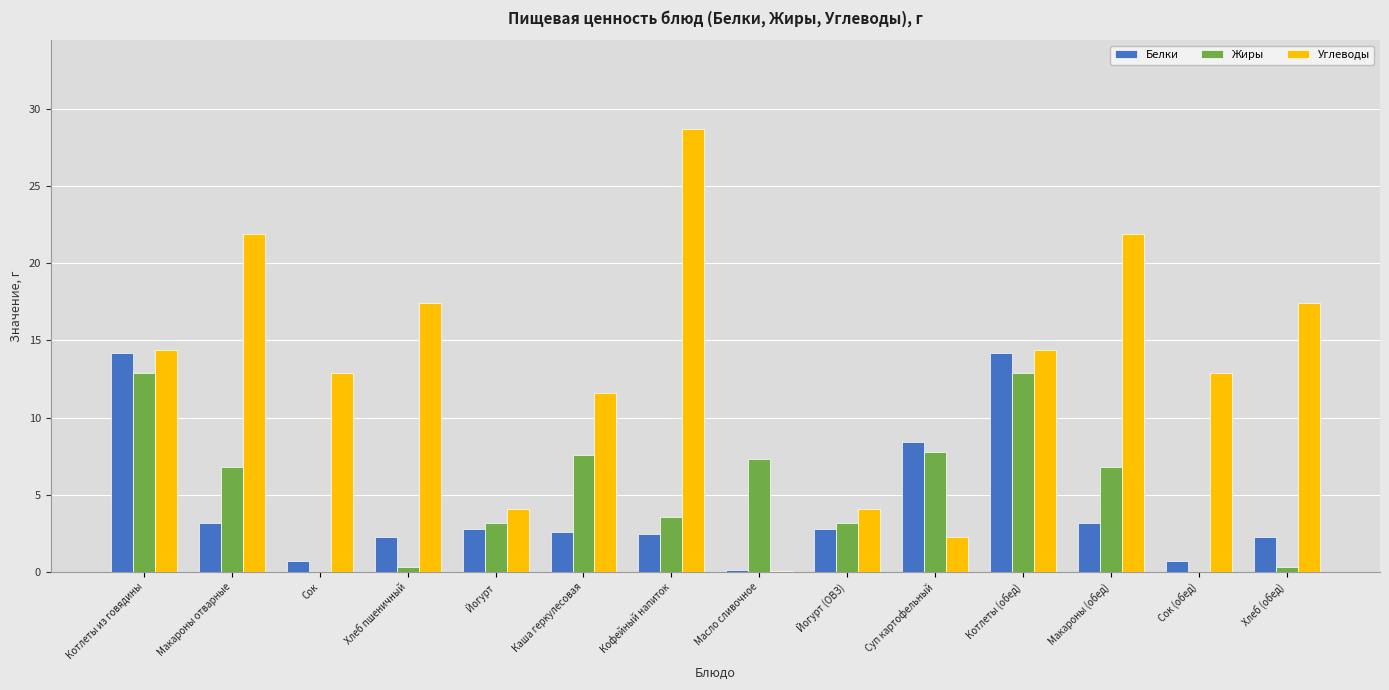

Between Макароны отварные and Котлеты (обед), which series saw the biggest shift?

Белки